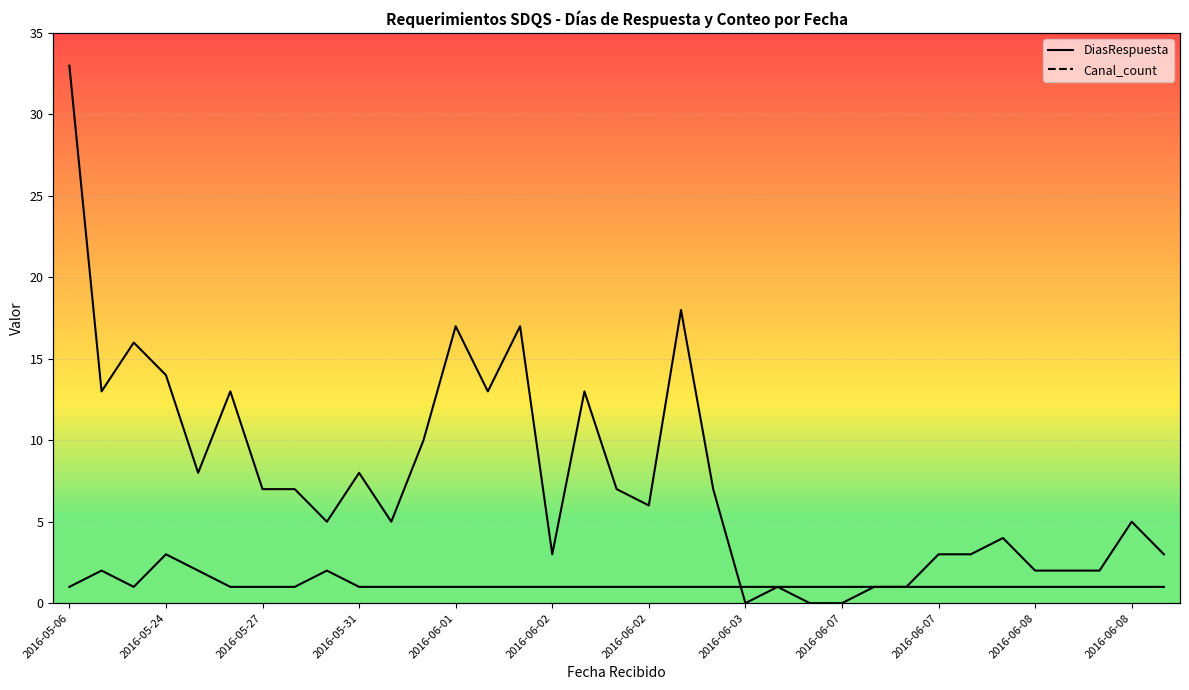

Where do DiasRespuesta and Canal_count first cross each other?

20 and 21